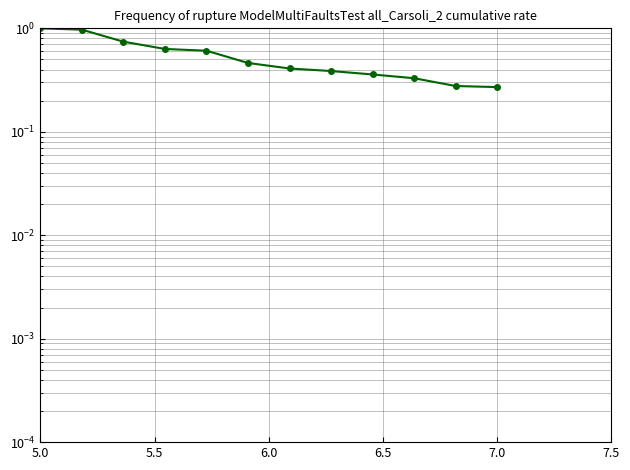

True or false: there are more than 2 points higher than both neighbors.

False